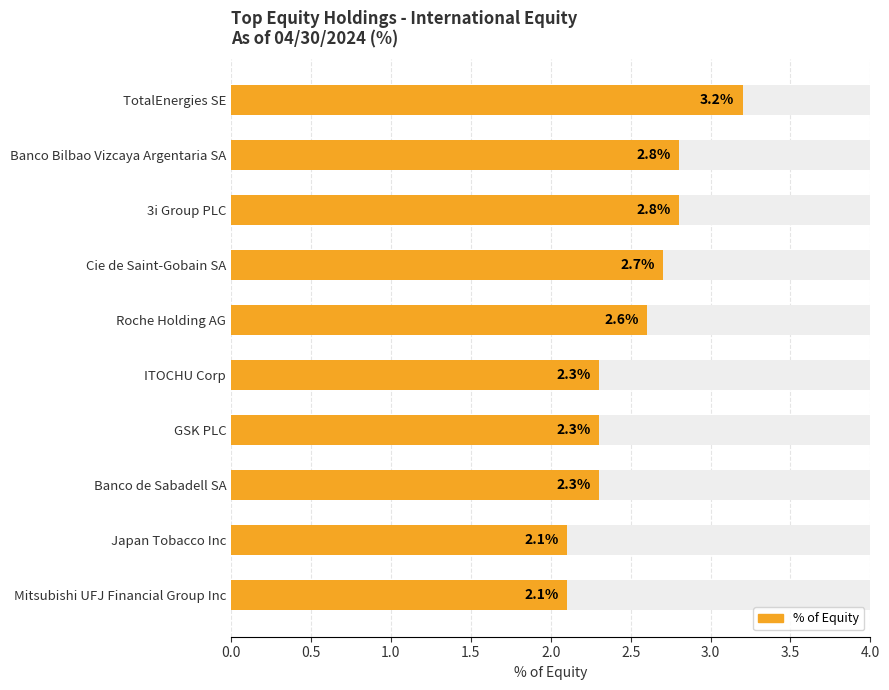

How many bars are there in total?

10